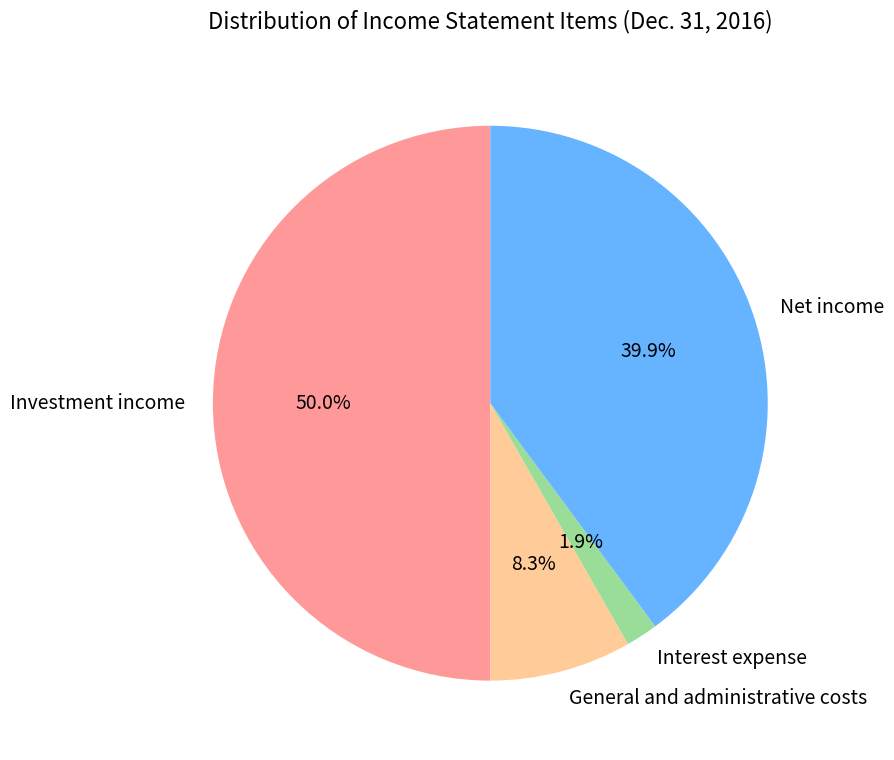

Which category has the biggest portion of the pie?

Investment income